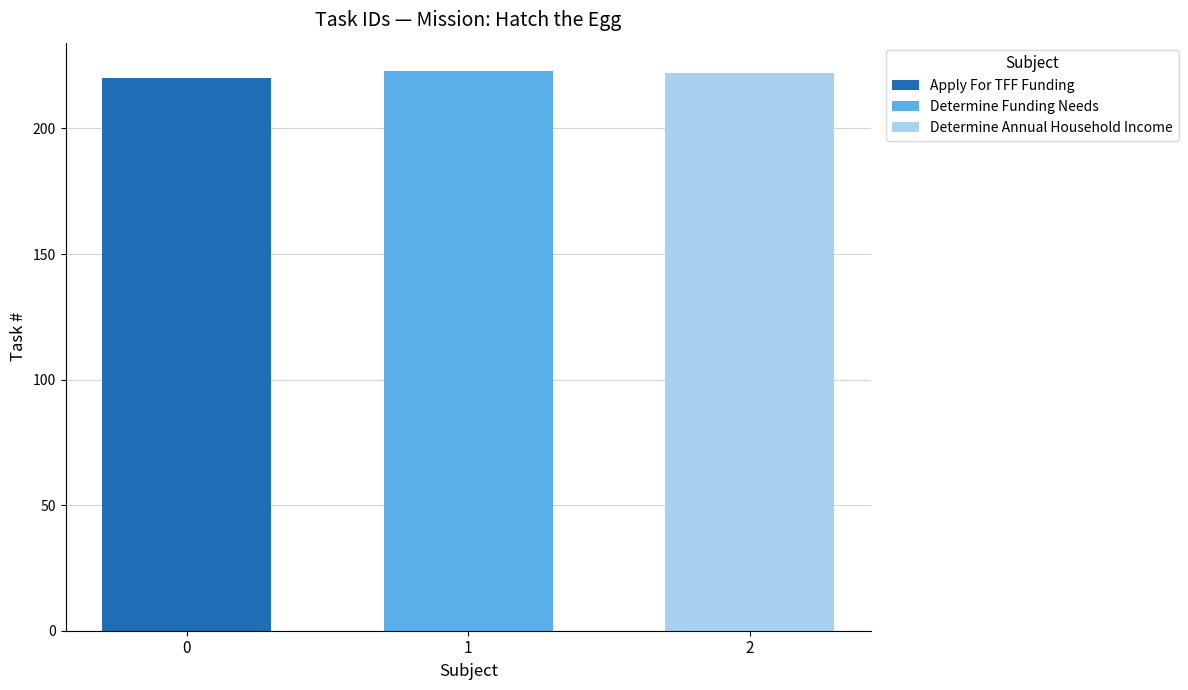

What is the lowest value of the Apply For TFF Funding series?

220